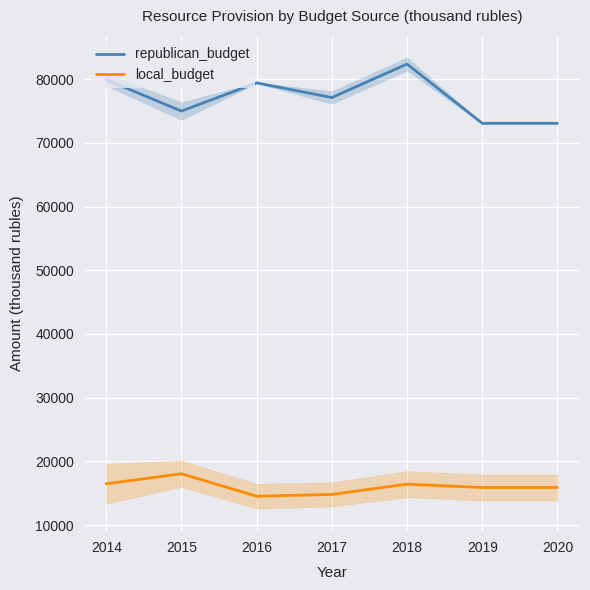

Which category has the lowest value across all series?

2016